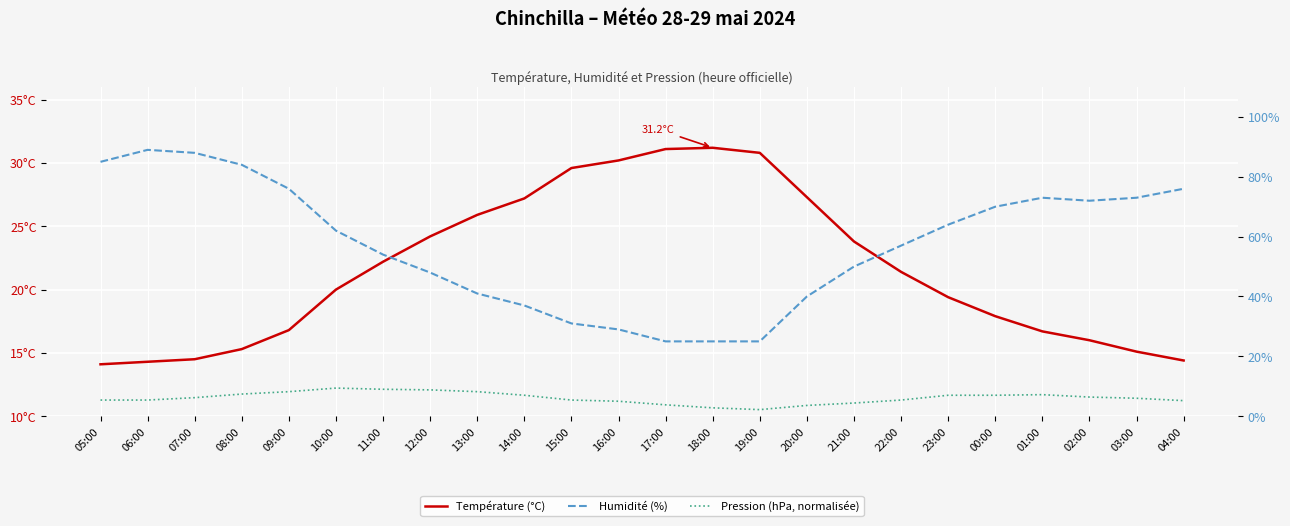

Count the number of data series in this chart.

3